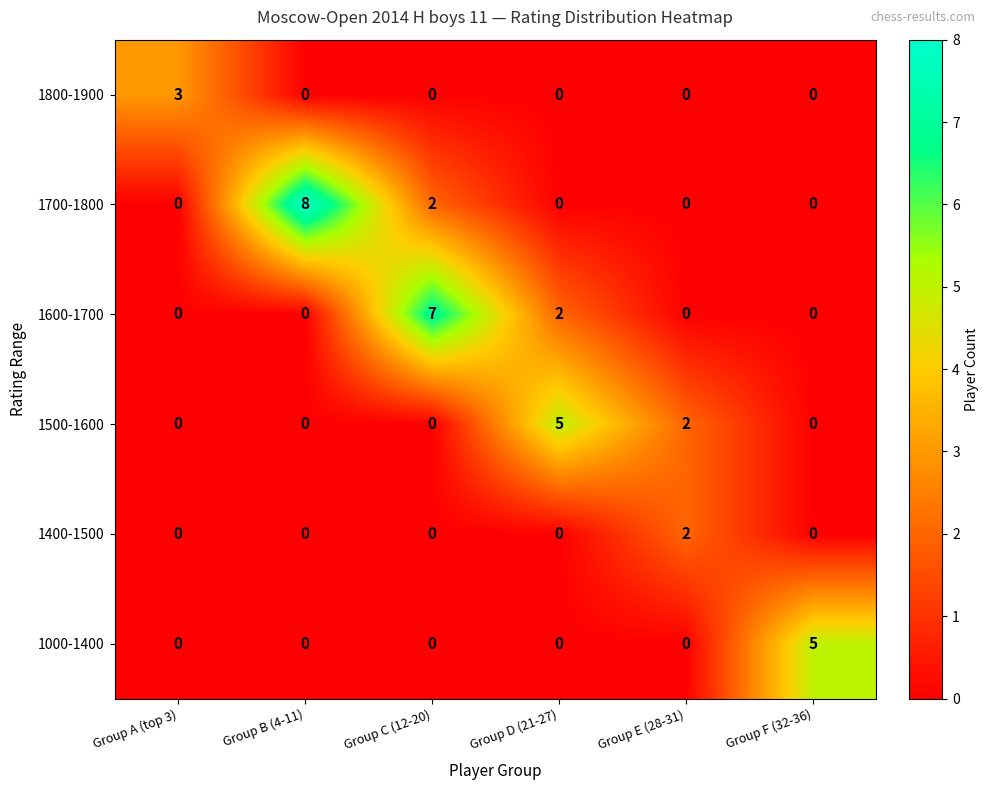

At which category is the sum across all series the highest?

Group C (12-20)